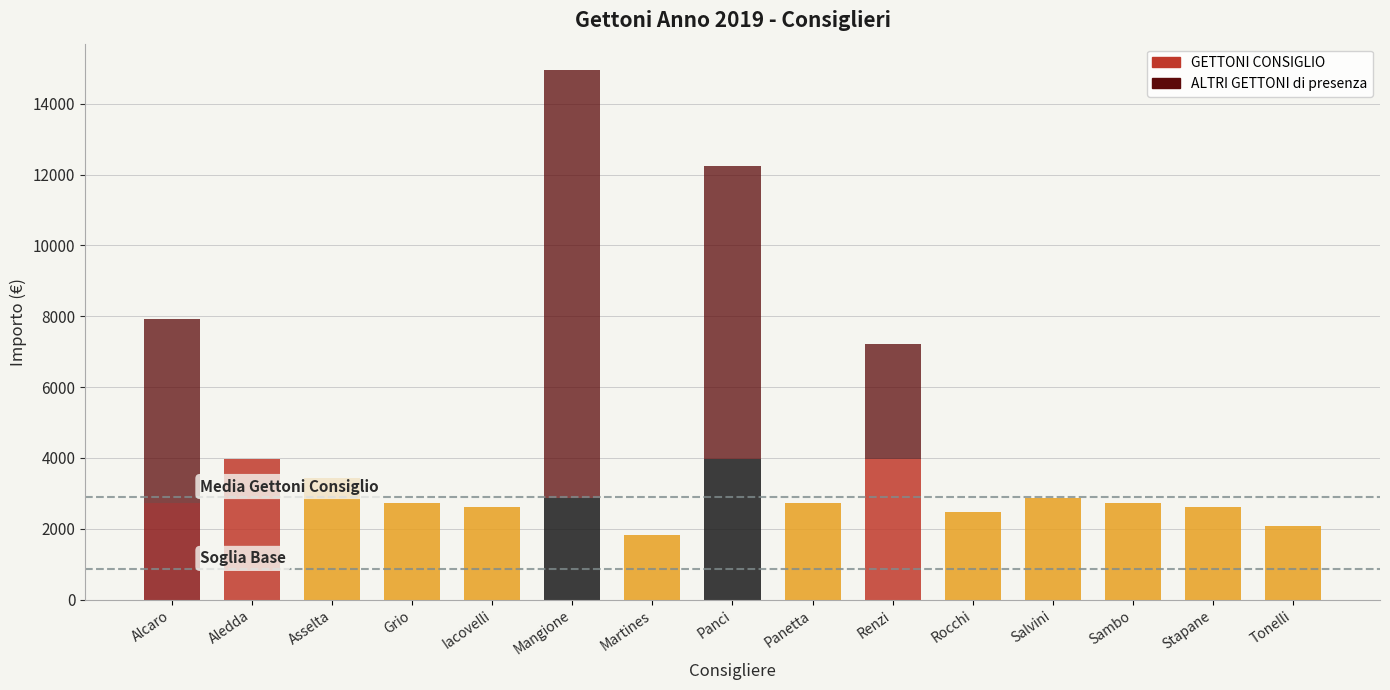

Reading right to left, what are all the values shown in this chart?

GETTONI CONSIGLIO: 2080	2600	2730	2860	2470	3960	2730	3960	1820	2860	2600	2730	3420	3960	2730
ALTRI GETTONI di presenza: 0	0	0	0	0	3250	0	8280	0	12090	0	0	0	0	5200